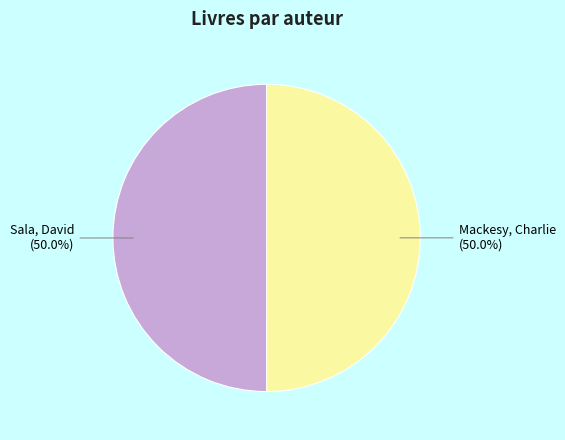

What is the ratio of the value at Sala, David to the value at Mackesy, Charlie?

1.0